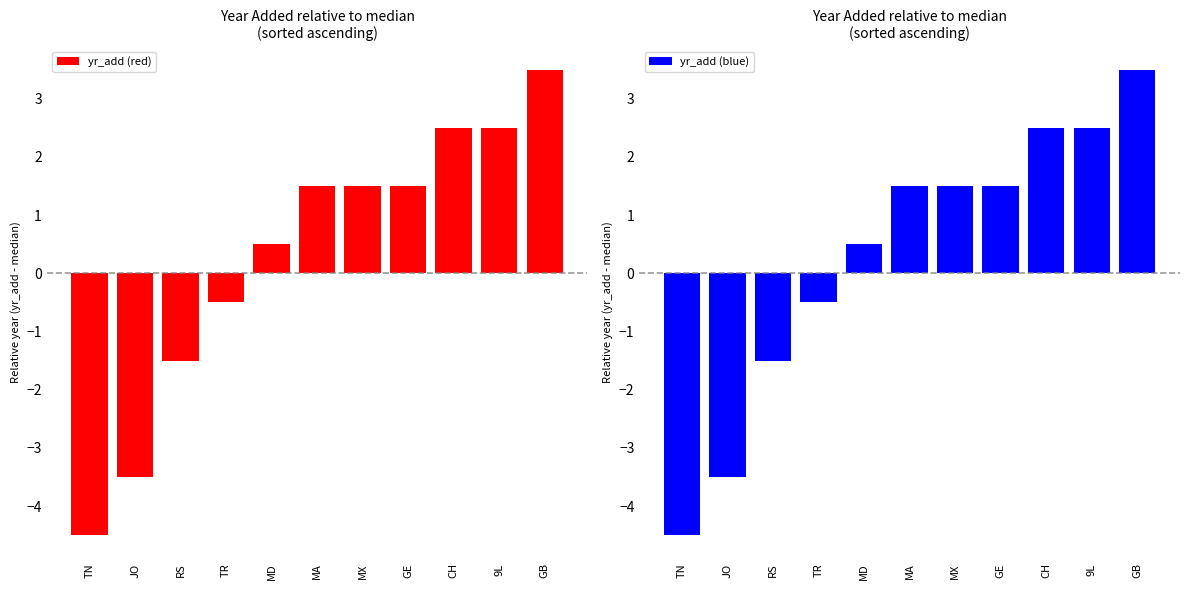

Between MX and CH, which series saw the biggest shift?

yr_add (red)